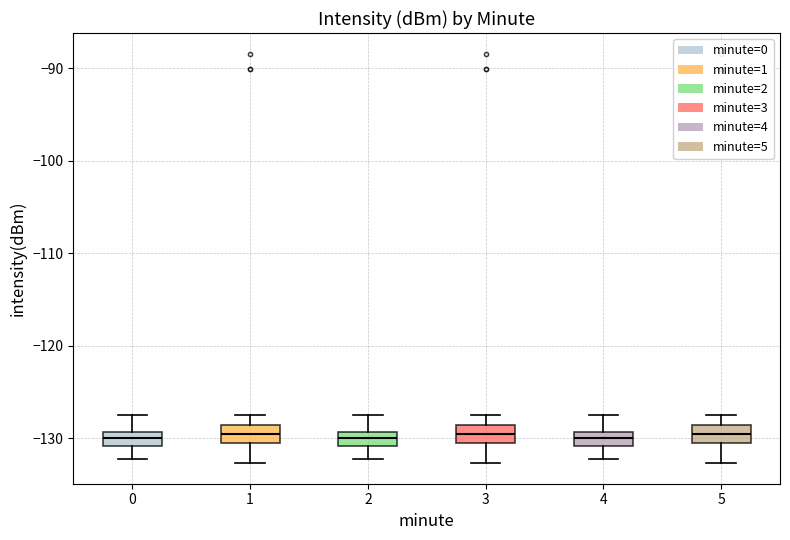

Where does the upper whisker of the box at x = 3 end on the y-axis? The values are not printed on the chart, so give them approximately, as read against the axis.

-127